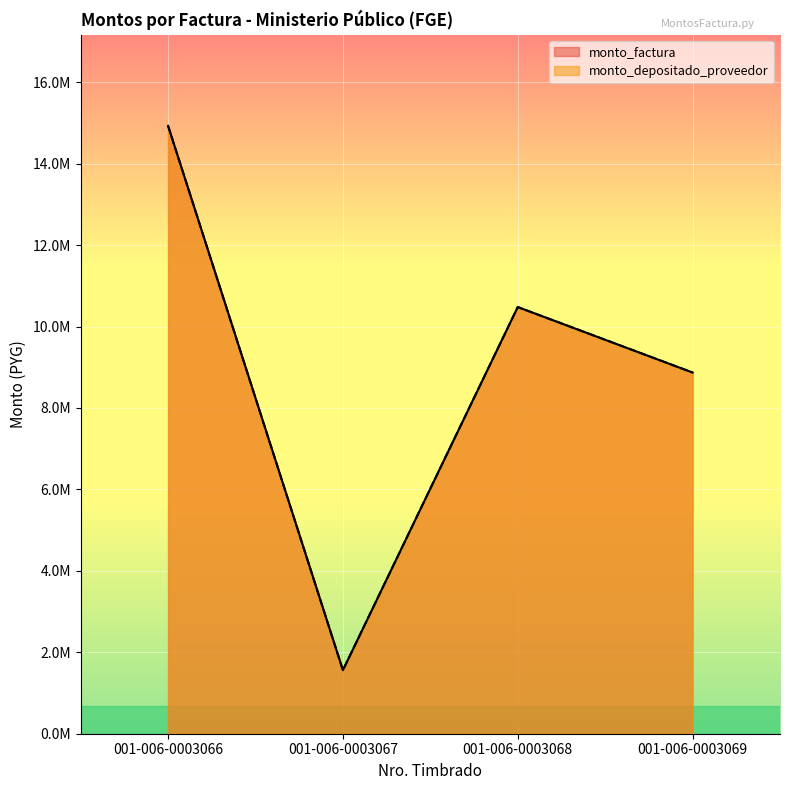

The value of monto_depositado_proveedor at 001-006-0003067 is 1560000. True or false?

True